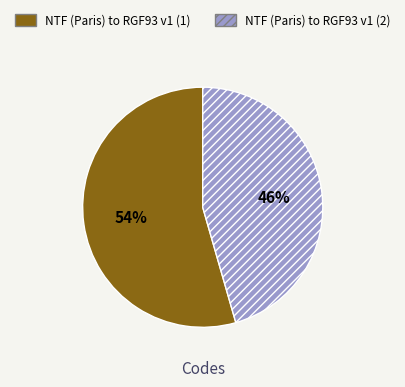

The NTF (Paris) to RGF93 v1 (1) slice represents 54% of the pie. True or false?

True